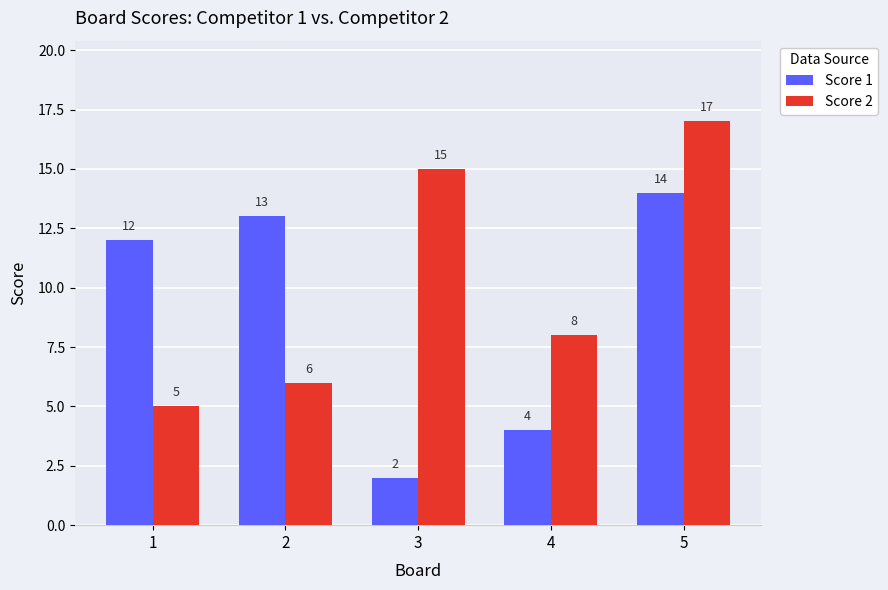

Which series has the largest total across all categories?

Score 2